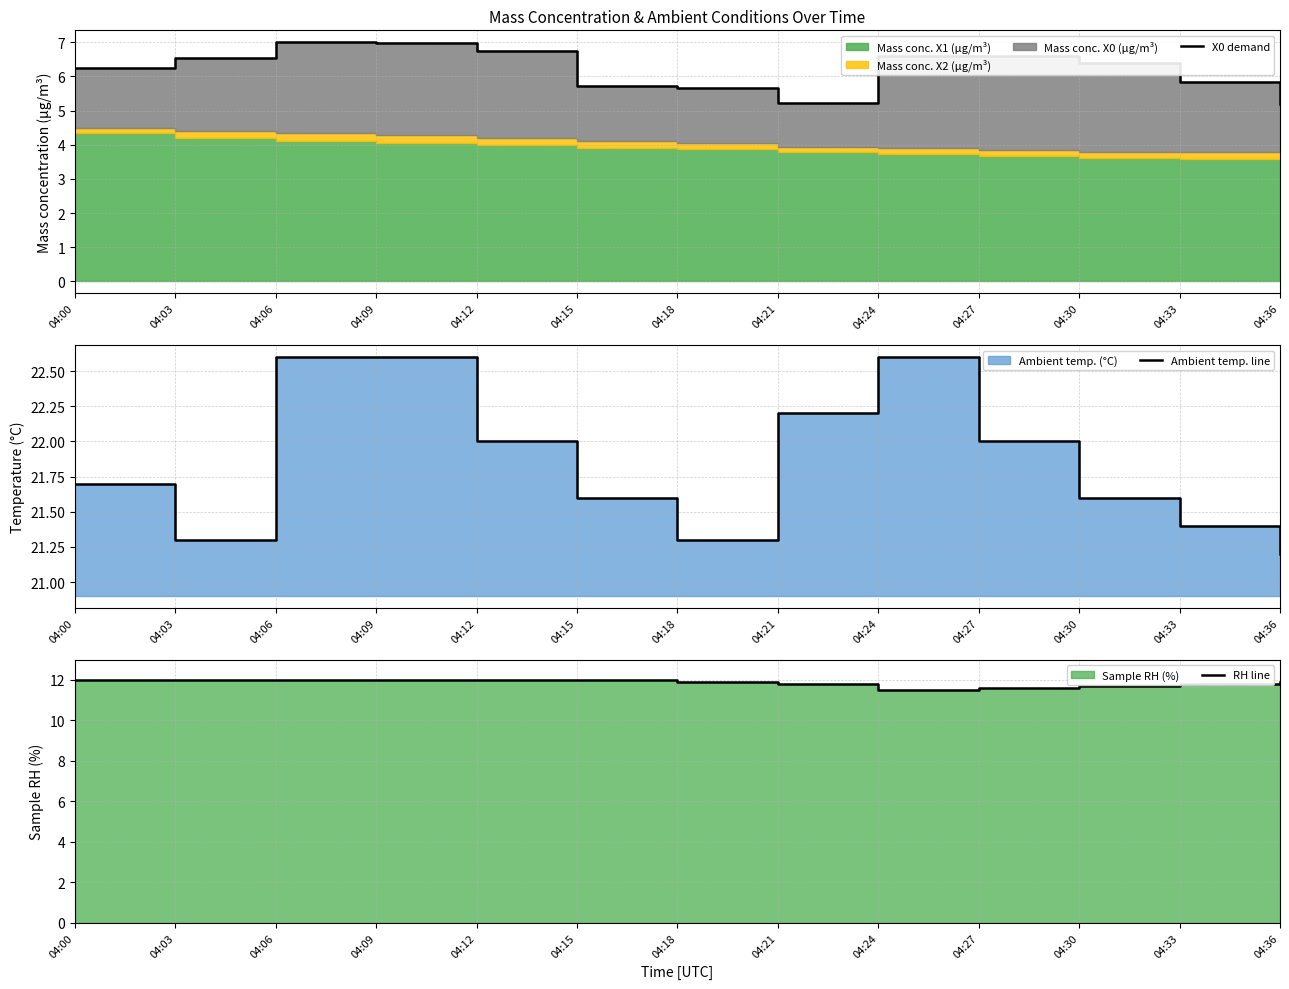

Reading right to left, transcribe all the data shown in this chart.

X0 demand: 04:36=5.2	04:33=5.8	04:30=6.4	04:27=6.6	04:24=6.6	04:21=5.2	04:18=5.7	04:15=5.7	04:12=6.8	04:09=7.0	04:06=7.0	04:03=6.5	04:00=6.2
Ambient temp. line: 04:36=21.2	04:33=21.4	04:30=21.6	04:27=22.0	04:24=22.6	04:21=22.2	04:18=21.3	04:15=21.6	04:12=22.0	04:09=22.6	04:06=22.6	04:03=21.3	04:00=21.7
RH line: 04:36=11.9	04:33=11.8	04:30=11.7	04:27=11.6	04:24=11.5	04:21=11.8	04:18=11.9	04:15=12.0	04:12=12.0	04:09=12.0	04:06=12.0	04:03=12.0	04:00=12.0